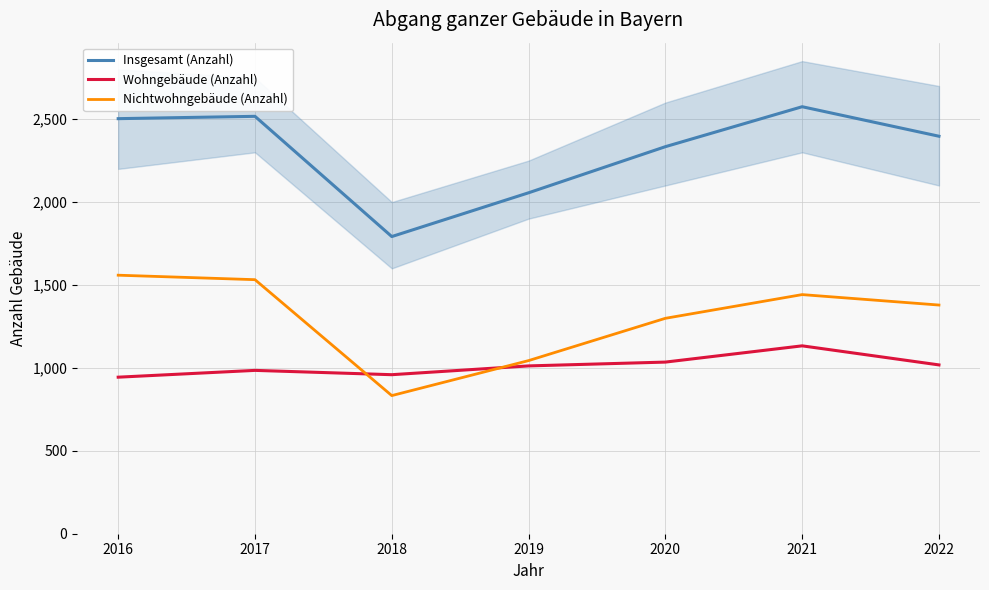

How many lines are shown in the chart?

3